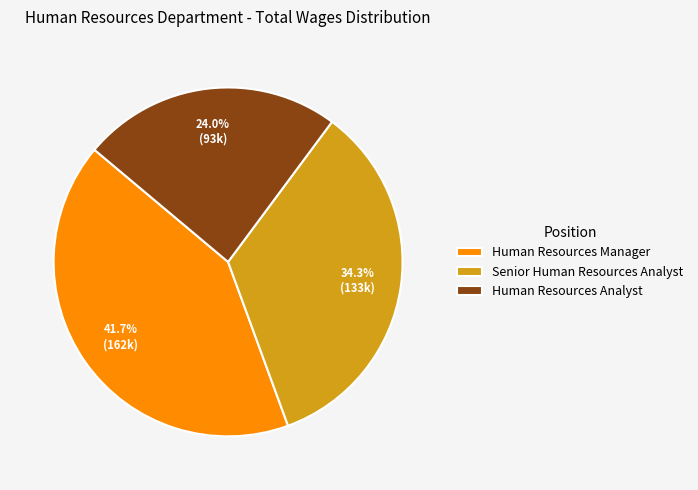

Rank the categories by value from lowest to highest.

Human Resources Analyst, Senior Human Resources Analyst, Human Resources Manager